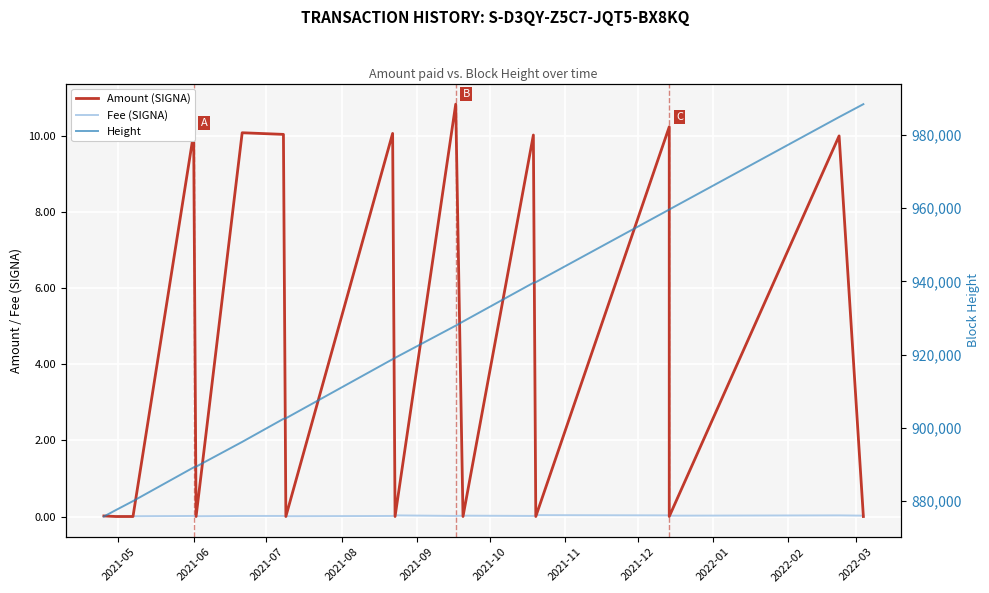

True or false: Amount (SIGNA) and Height intersect in this chart.

False